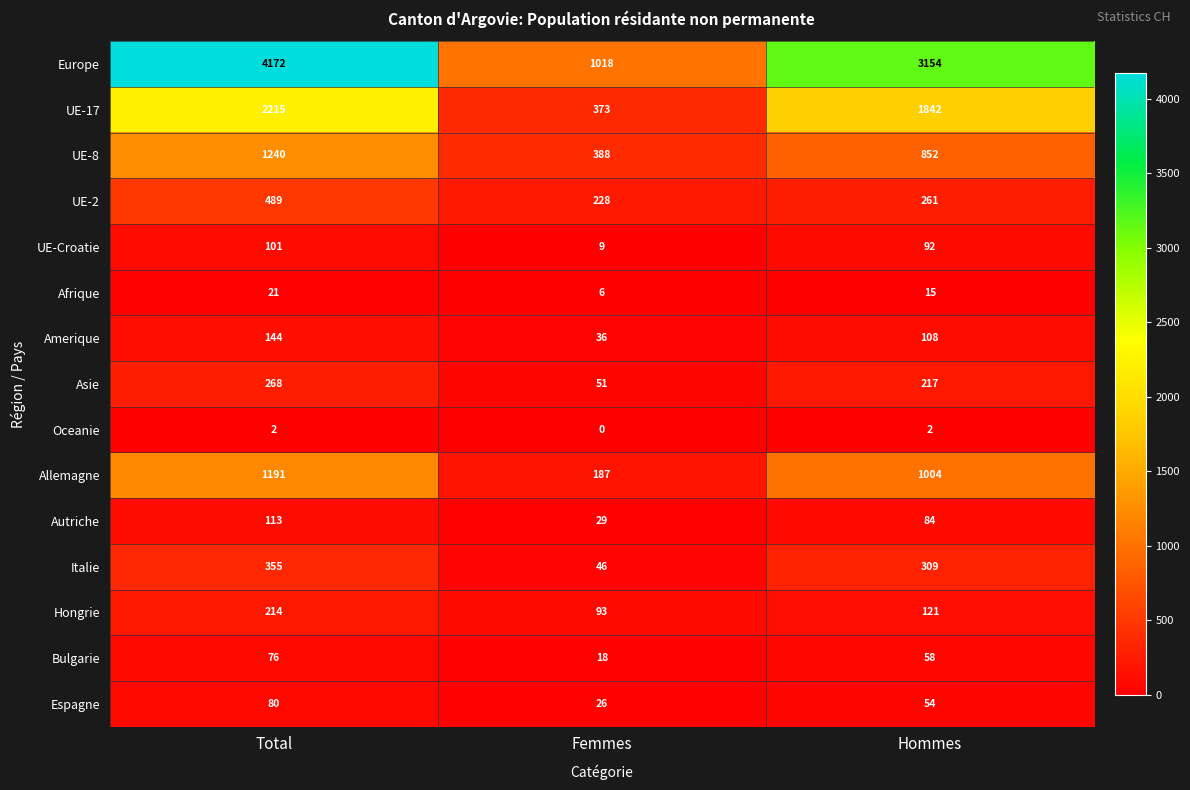

Rank the series by their maximum value, from highest to lowest.

Europe, UE-17, UE-8, Allemagne, UE-2, Italie, Asie, Hongrie, Amerique, Autriche, UE-Croatie, Espagne, Bulgarie, Afrique, Oceanie